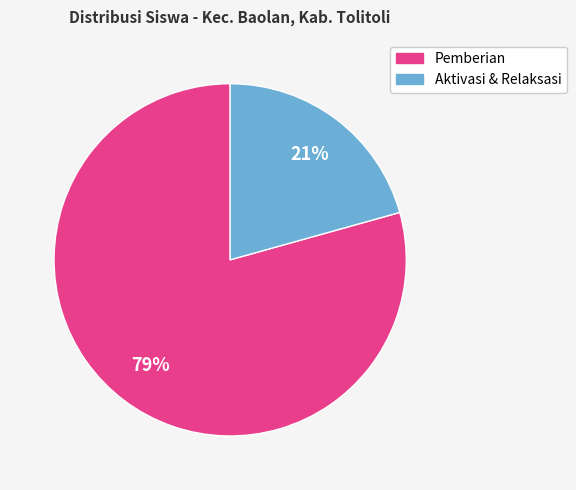

To the nearest percent, what is the average slice percentage?

50%